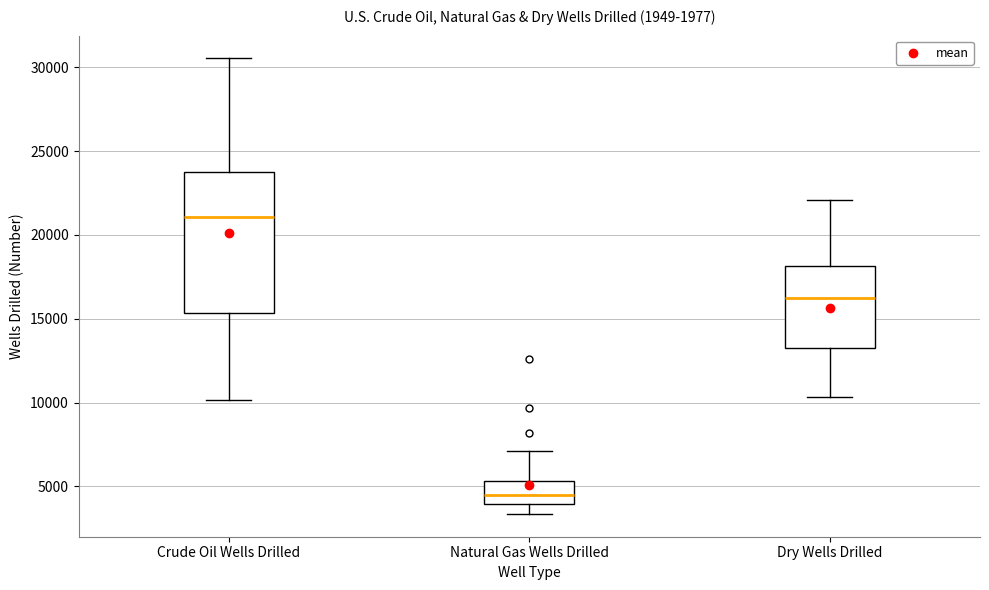

Where does the lower whisker of the box for Crude Oil Wells Drilled end on the y-axis? The values are not printed on the chart, so give them approximately, as read against the axis.

10000